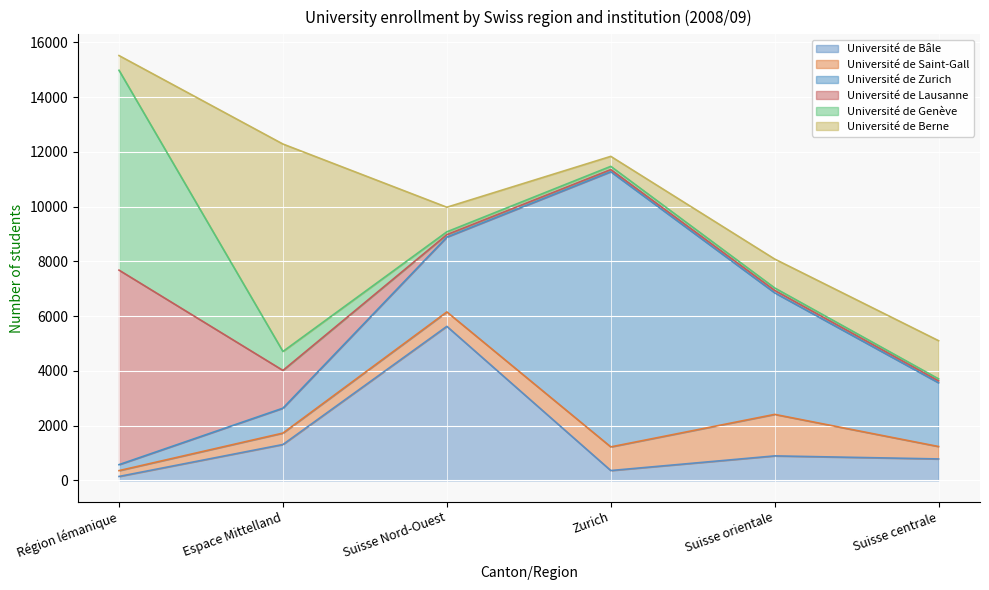

At which category is the sum across all series the highest?

Région lémanique